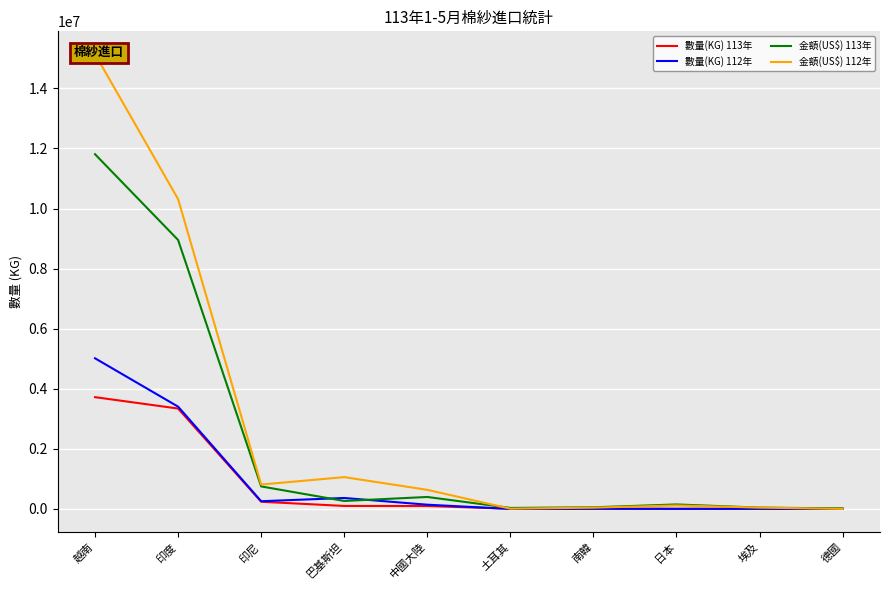

Which category has the lowest value in the 金額(US$) 113年 series?

德國